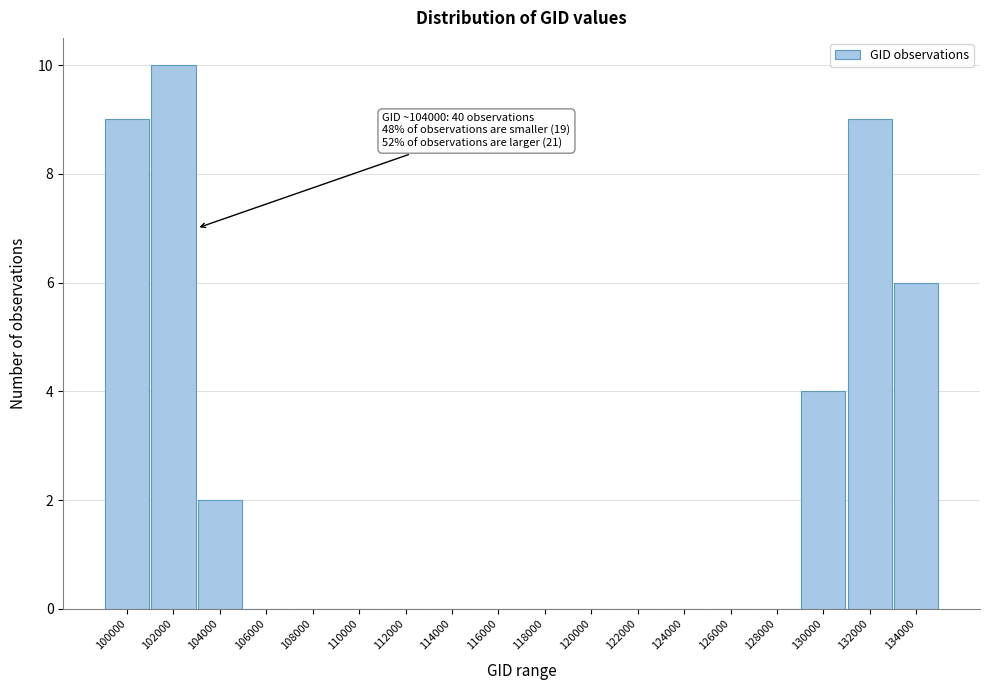

Reading left to right, list all the values displayed in this chart.

100000=9	102000=10	104000=2	106000=0	108000=0	110000=0	112000=0	114000=0	116000=0	118000=0	120000=0	122000=0	124000=0	126000=0	128000=0	130000=4	132000=9	134000=6